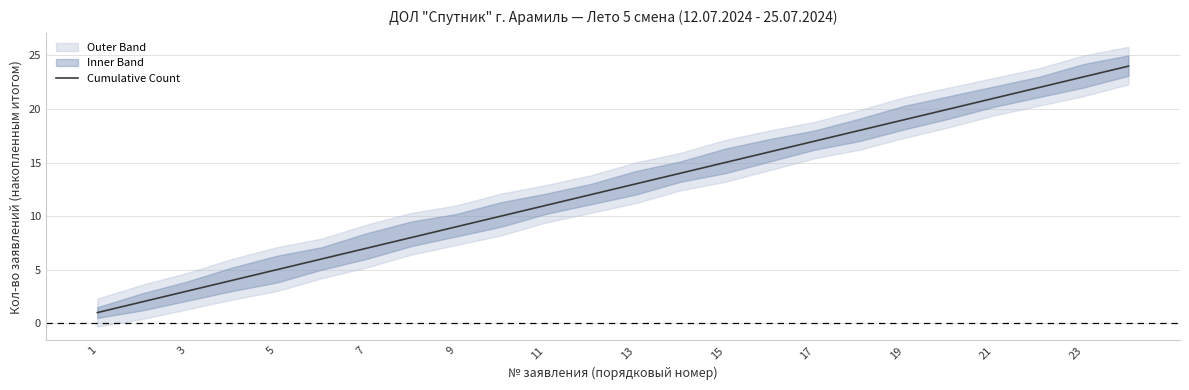

How many values exceed 13?

11